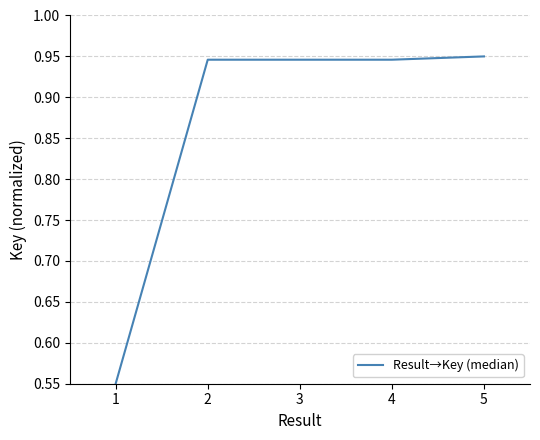

What is the difference between the maximum and minimum values?

0.4